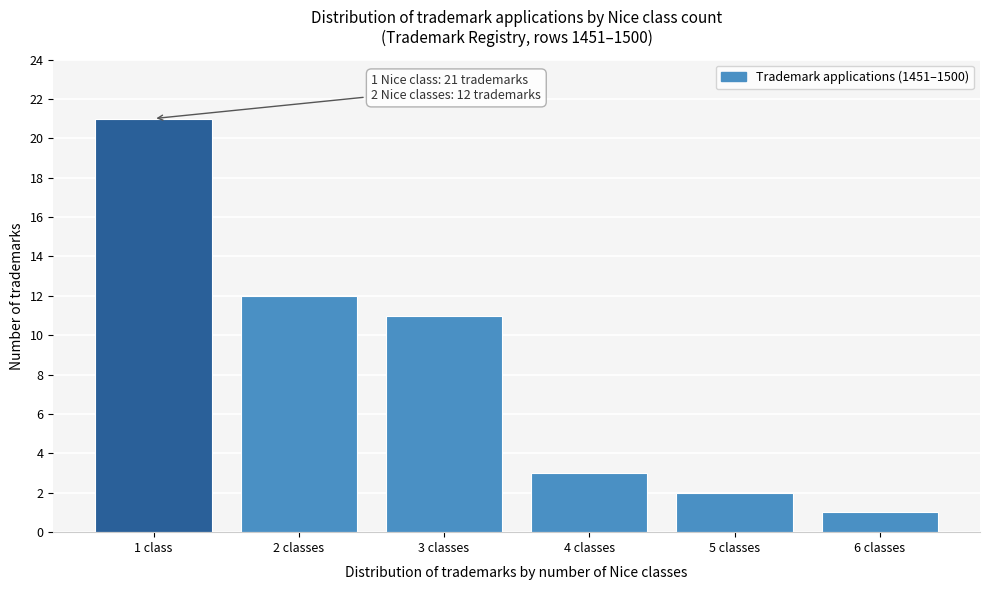

Reading left to right, transcribe all the data shown in this chart.

21	12	11	3	2	1